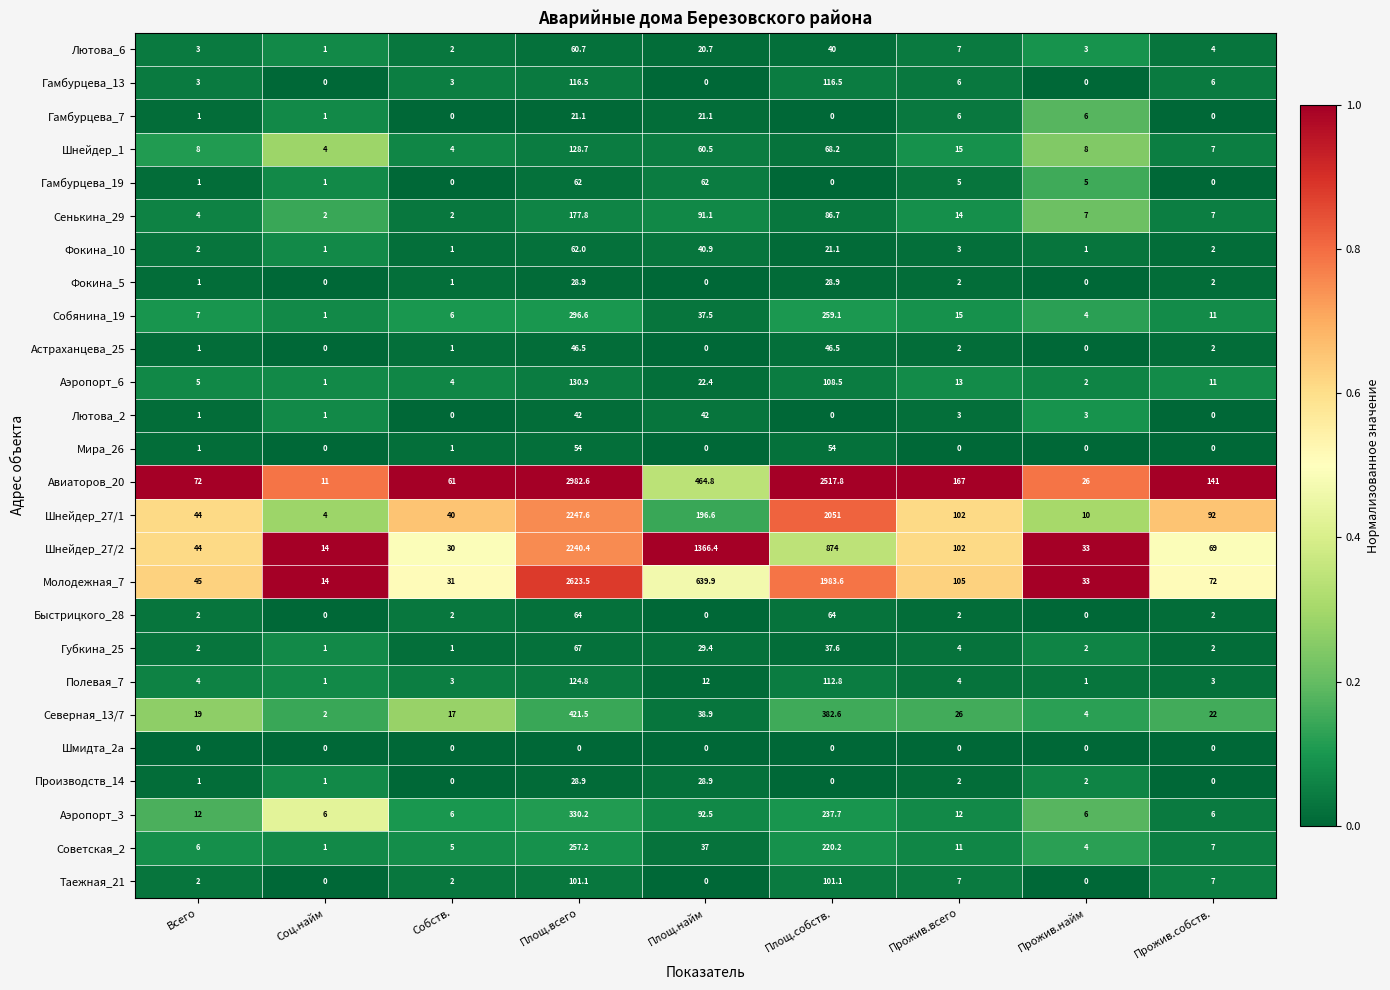

Between Площ.всего and Прожив.собств., which series saw the biggest shift?

Авиаторов_20